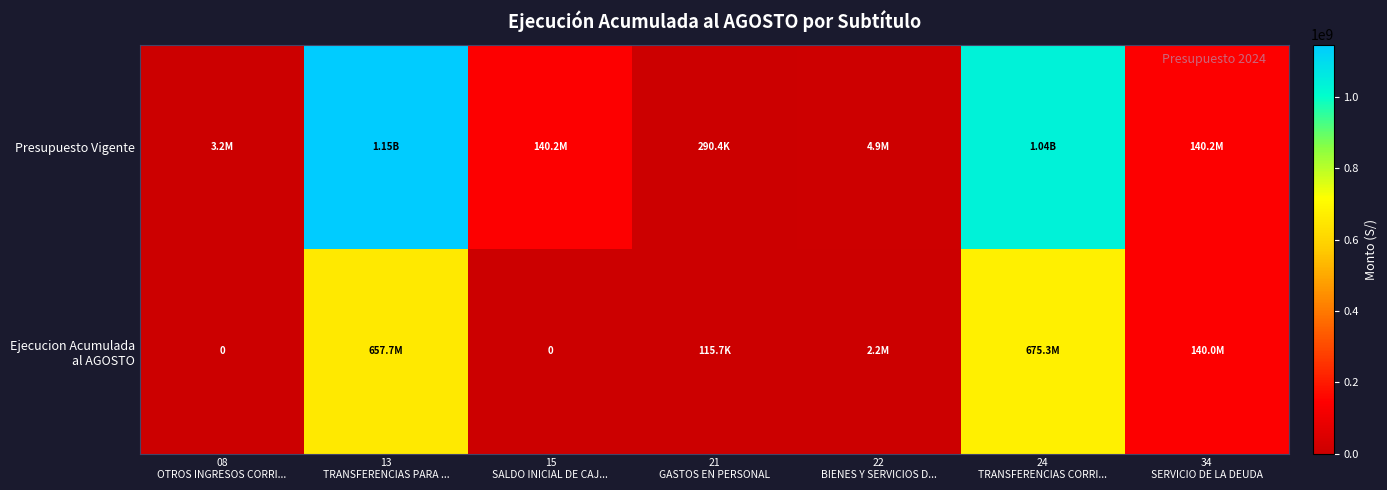

Which category has the lowest value across all series?

08
OTROS INGRESOS CORRI...